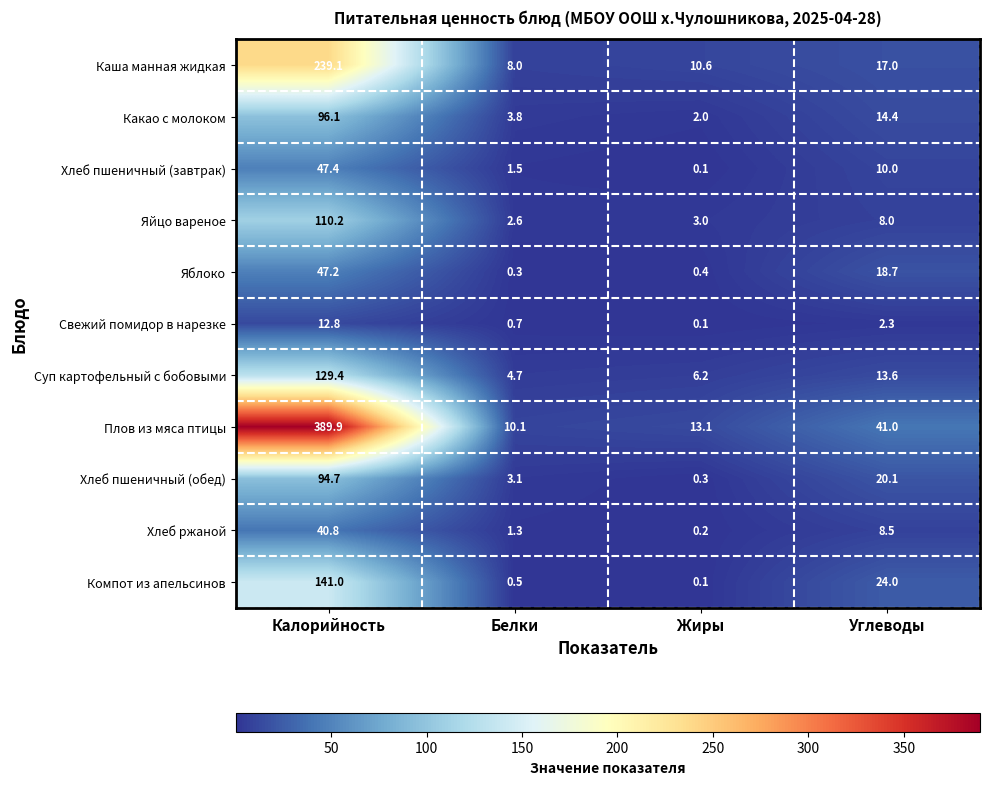

Rank the series by their maximum value, from lowest to highest.

Свежий помидор в нарезке, Хлеб ржаной, Яблоко, Хлеб пшеничный (завтрак), Хлеб пшеничный (обед), Какао с молоком, Яйцо вареное, Суп картофельный с бобовыми, Компот из апельсинов, Каша манная жидкая, Плов из мяса птицы